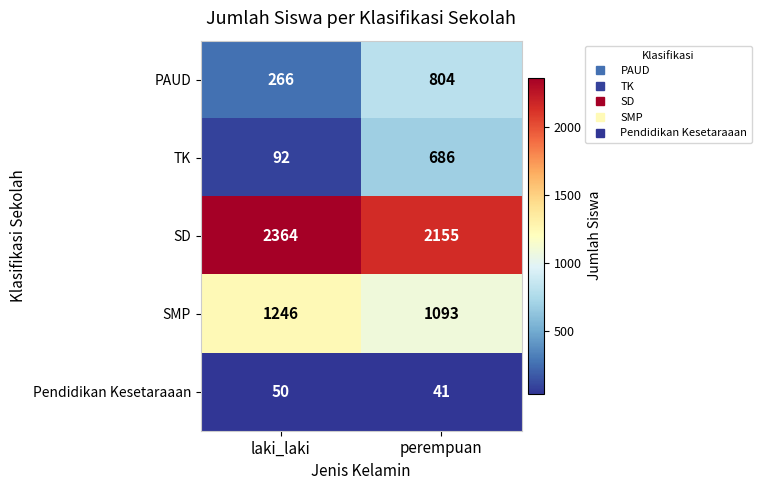

At which label does Pendidikan Kesetaraaan reach its peak?

laki_laki